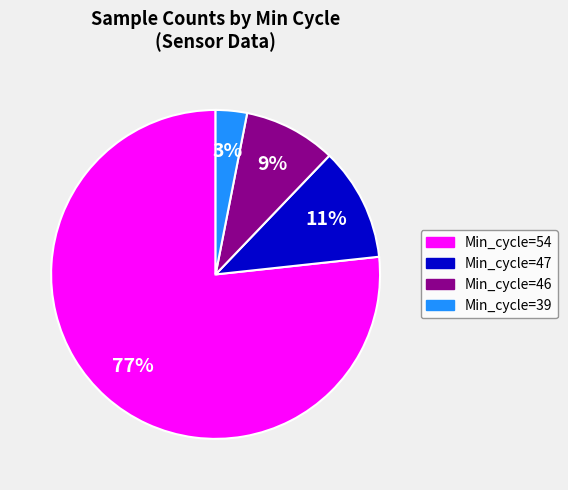

To the nearest percent, what is the difference between the largest and smallest slice percentages?

74%